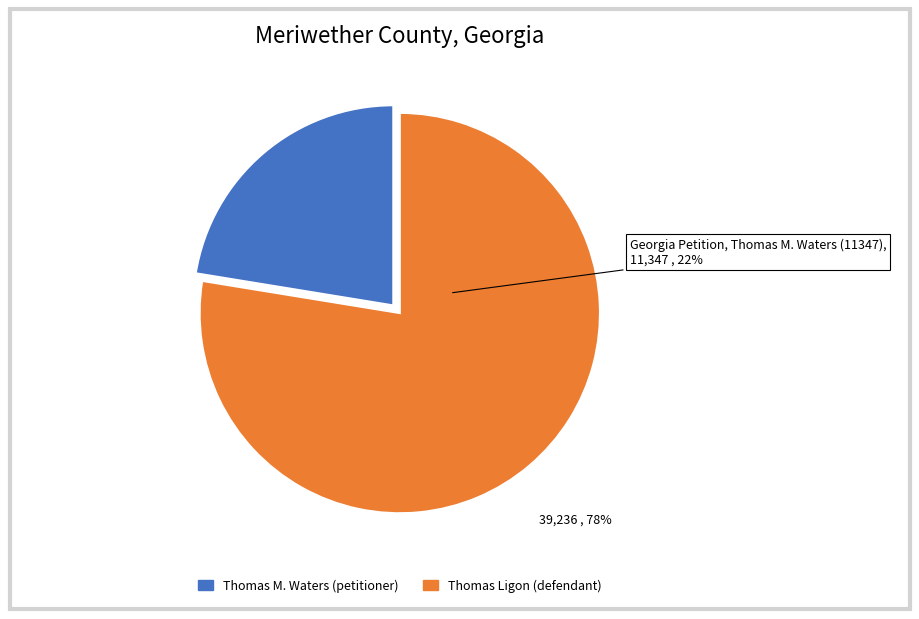

Which category has the biggest portion of the pie?

Thomas Ligon (39236)